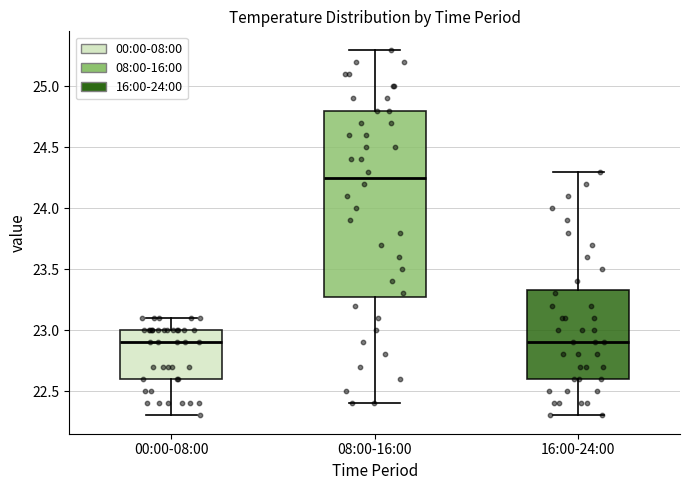

Which box is the tallest, from its lower edge to its upper edge?

08:00-16:00